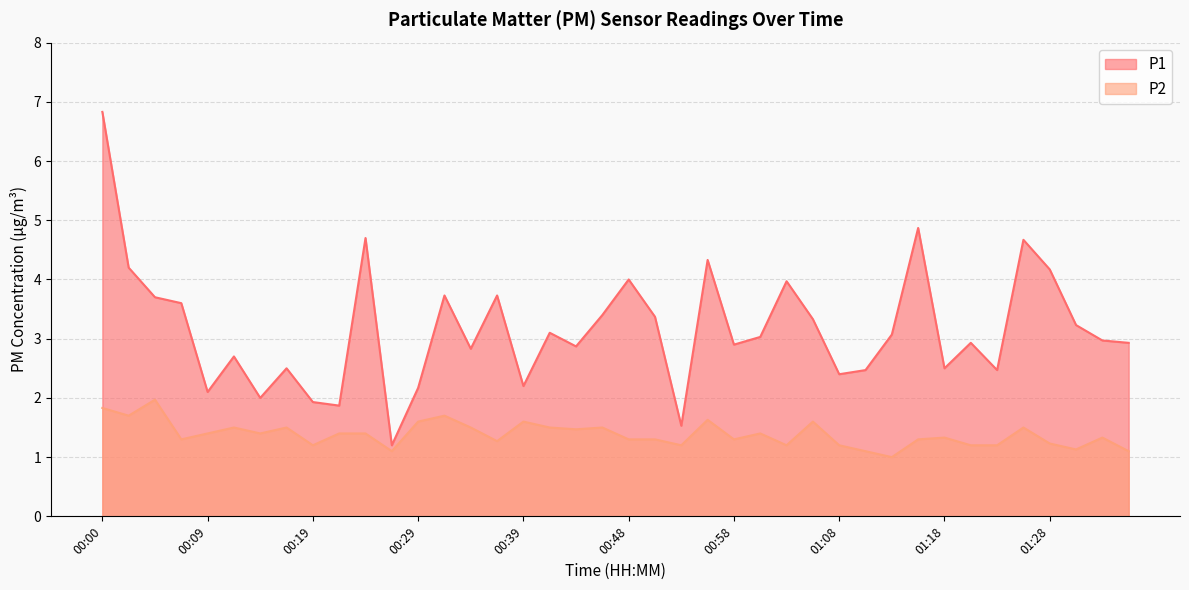

What is the difference between the maximum and minimum values in the P1 series?

5.6